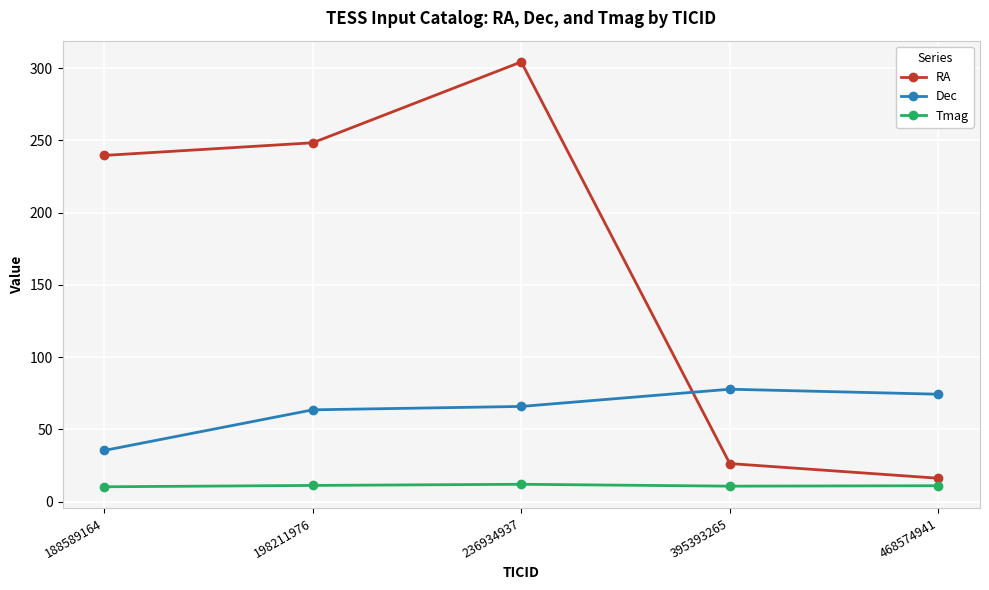

Where is the first local maximum for RA?

236934937